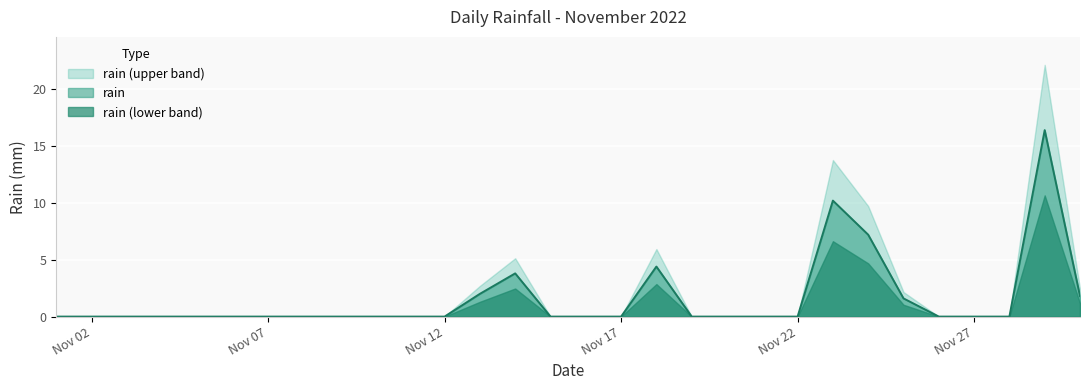

What is the maximum value shown in the chart?

22.1